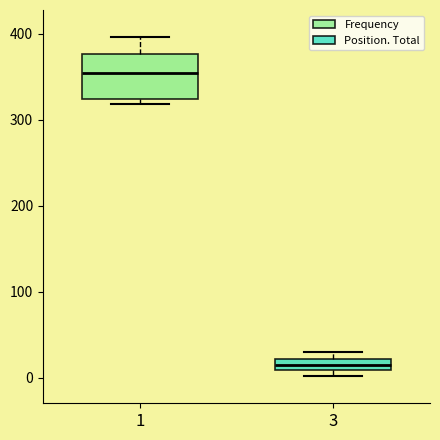

Where is the lower edge of the box at x = 1 on the y-axis? The values are not printed on the chart, so give them approximately, as read against the axis.

320